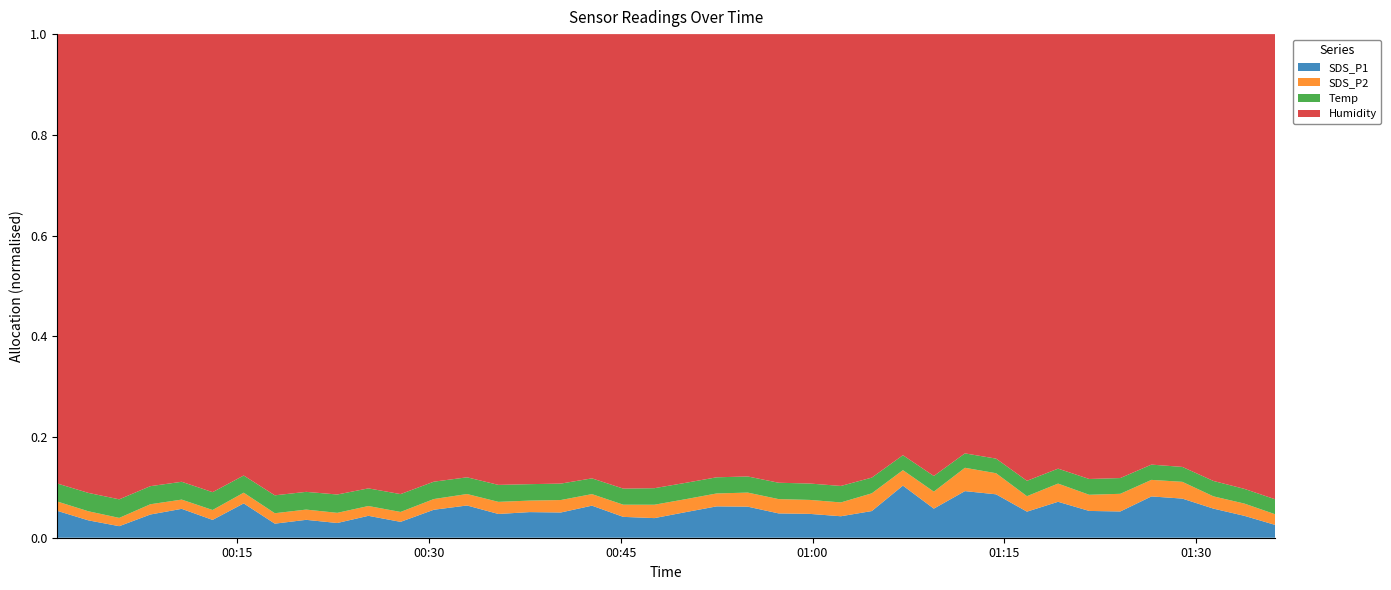

Reading left to right, list all the values displayed in this chart.

SDS_P1: 5.5	3.5	2.3	4.8	6.0	3.6	7.2	2.8	3.6	3.0	4.5	3.2	5.8	6.8	4.9	5.3	5.2	6.7	4.3	4.0	5.3	6.6	6.5	5.0	5.0	4.4	5.6	11.5	6.1	10.3	9.5	5.4	7.7	5.6	5.5	8.9	8.4	6.0	4.5	2.5
SDS_P2: 1.9	1.8	1.6	2.1	1.9	2.0	2.2	2.1	2.1	2.0	2.0	2.0	2.2	2.4	2.5	2.4	2.6	2.4	2.5	2.8	2.7	2.7	3.0	3.0	2.9	2.9	3.7	3.4	3.6	5.2	4.6	3.2	3.9	3.4	3.7	3.6	3.6	2.5	2.5	2.1
Temp: 3.7	3.7	3.7	3.7	3.7	3.6	3.6	3.6	3.6	3.7	3.6	3.6	3.6	3.5	3.5	3.4	3.4	3.3	3.3	3.4	3.4	3.4	3.4	3.4	3.4	3.4	3.3	3.3	3.3	3.2	3.2	3.2	3.2	3.3	3.3	3.3	3.2	3.2	3.0	3.0
Humidity: 92.4	92.4	92.7	92.5	93.0	92.5	92.6	92.8	92.9	92.9	92.7	92.8	92.8	92.8	93.0	93.1	93.0	93.1	93.3	93.3	93.4	93.3	93.3	93.2	93.3	93.2	93.1	93.1	93.1	93.1	93.1	93.0	93.1	93.0	93.0	93.1	92.9	92.9	92.8	93.2